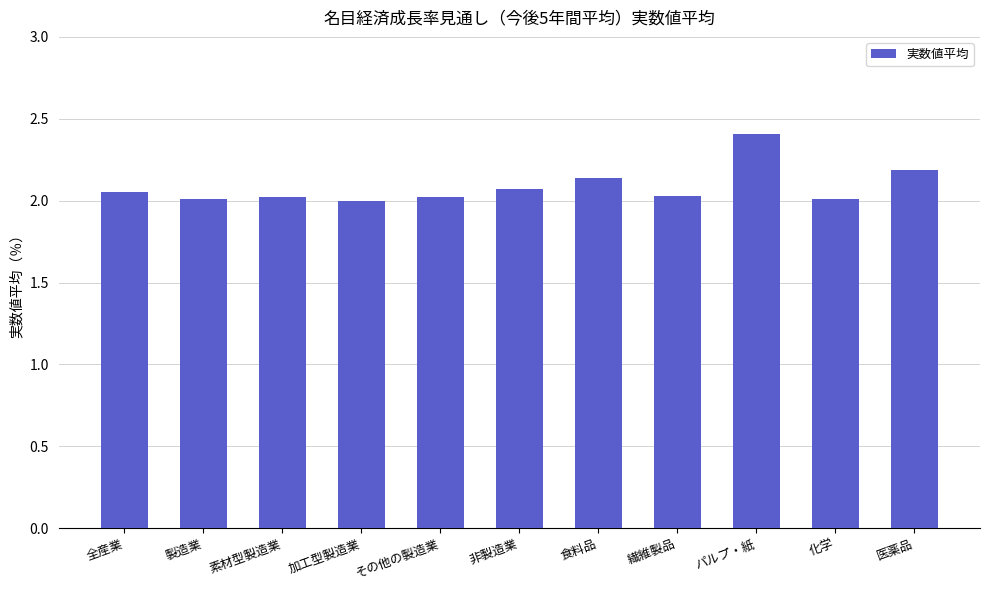

Which category has the highest value across all series?

パルプ・紙